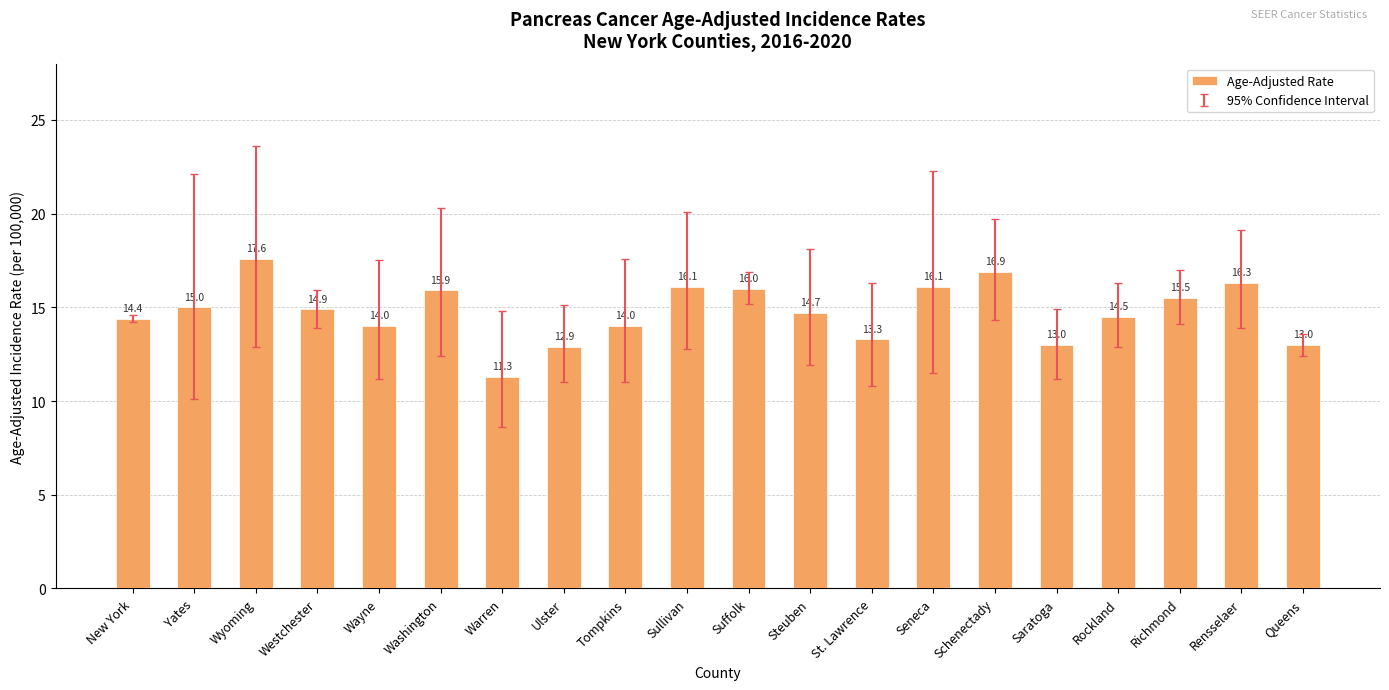

Is it true that the value at Tompkins is 20.8?

False